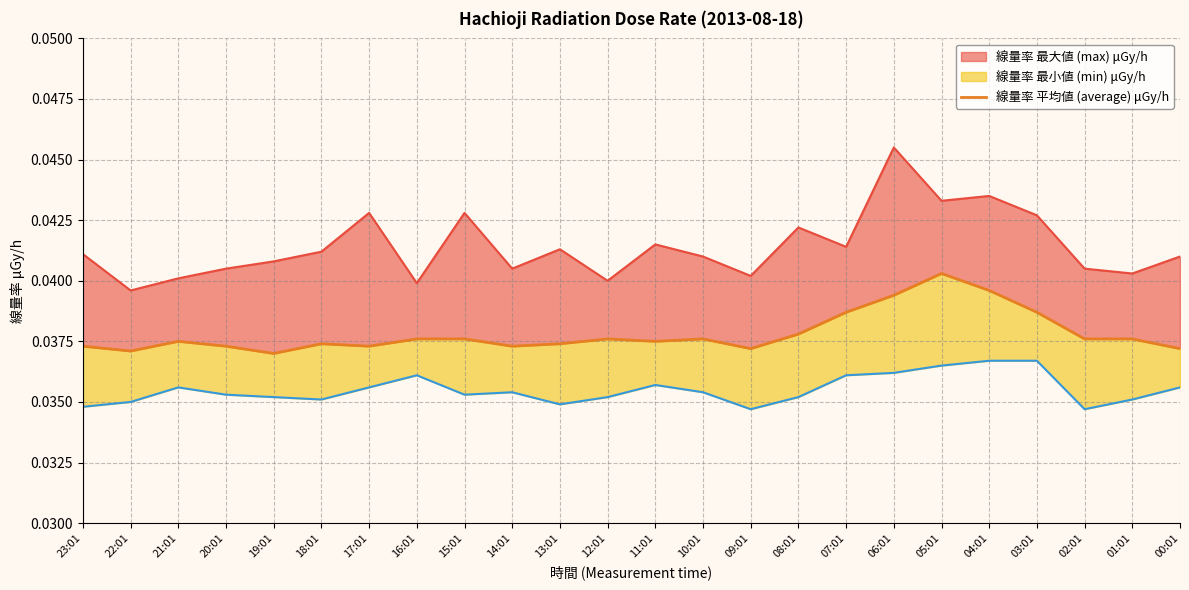

True or false: the data has more than 2 interior local peaks.

True